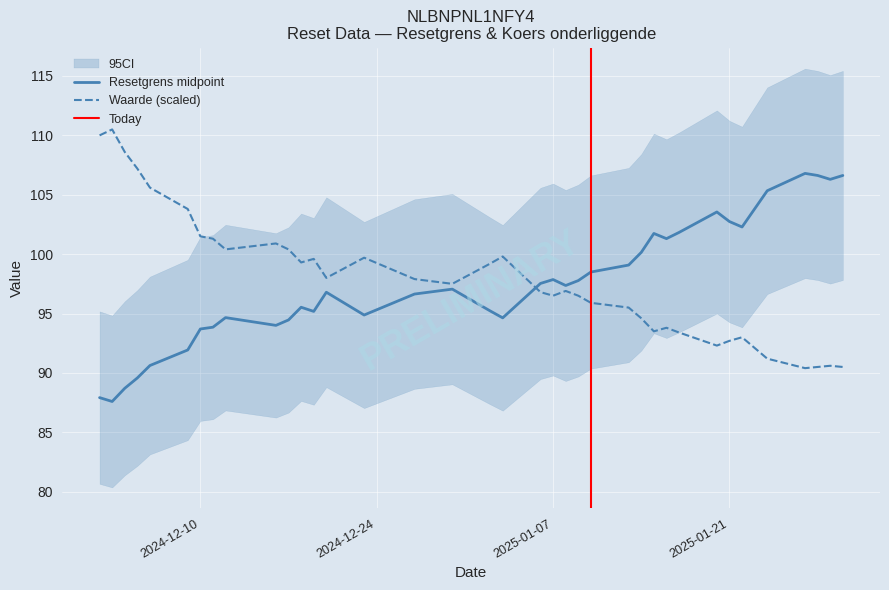

How many intersections are there between Resetgrens and Waarde op laatste reset?

1